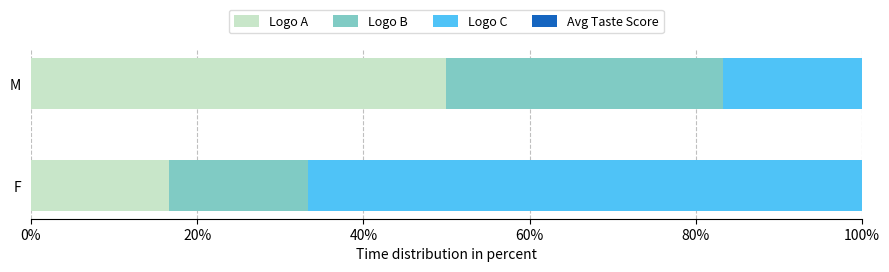

True or false: Logo A has a value of 28.1 at F.

False